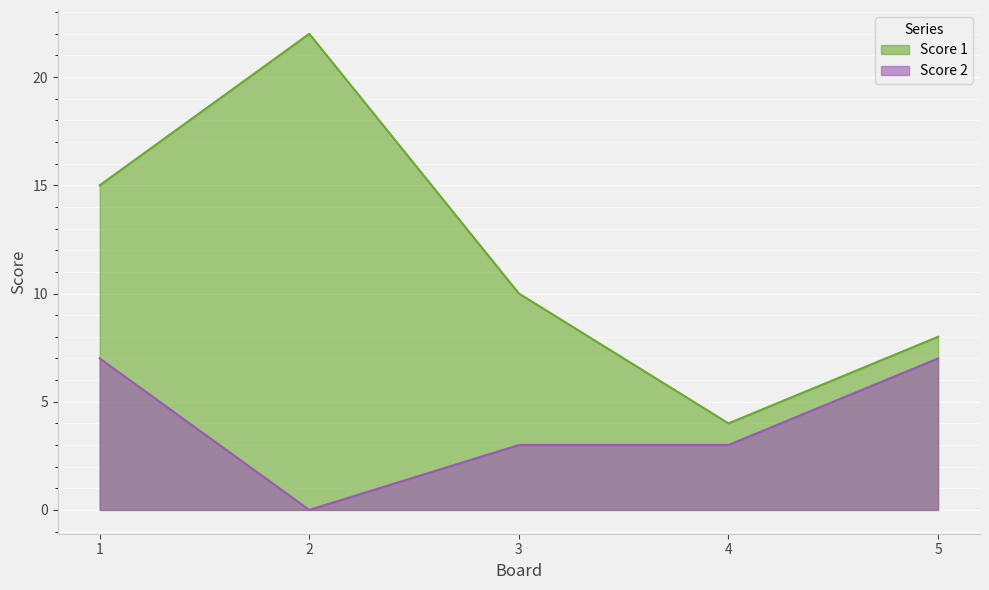

Reading left to right, extract all data points from this chart.

Score 1: 15	22	10	4	8
Score 2: 7	0	3	3	7